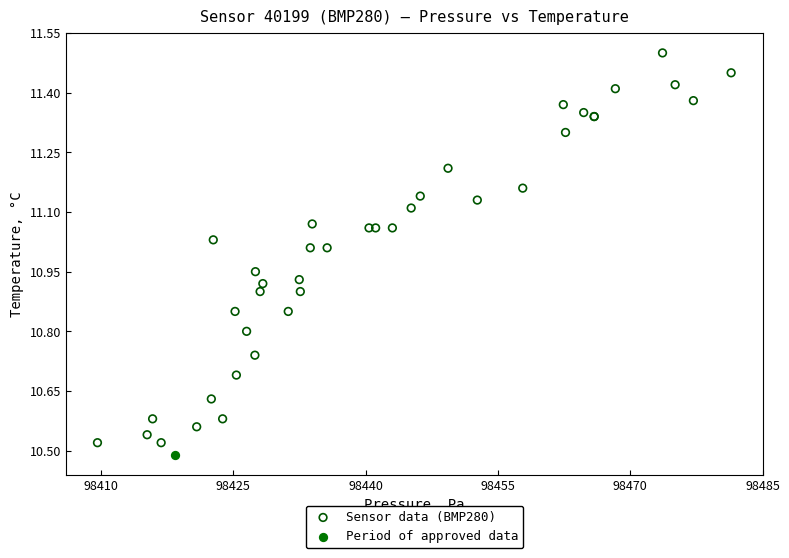

What are all the series names shown in the legend?

Sensor data (BMP280), Period of approved data